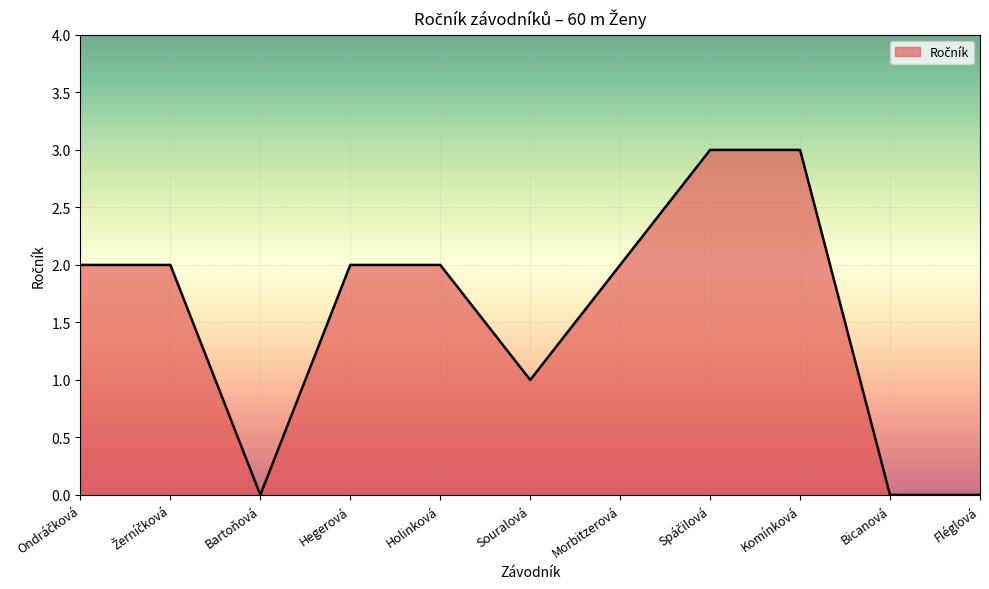

How many lines are shown in the chart?

1